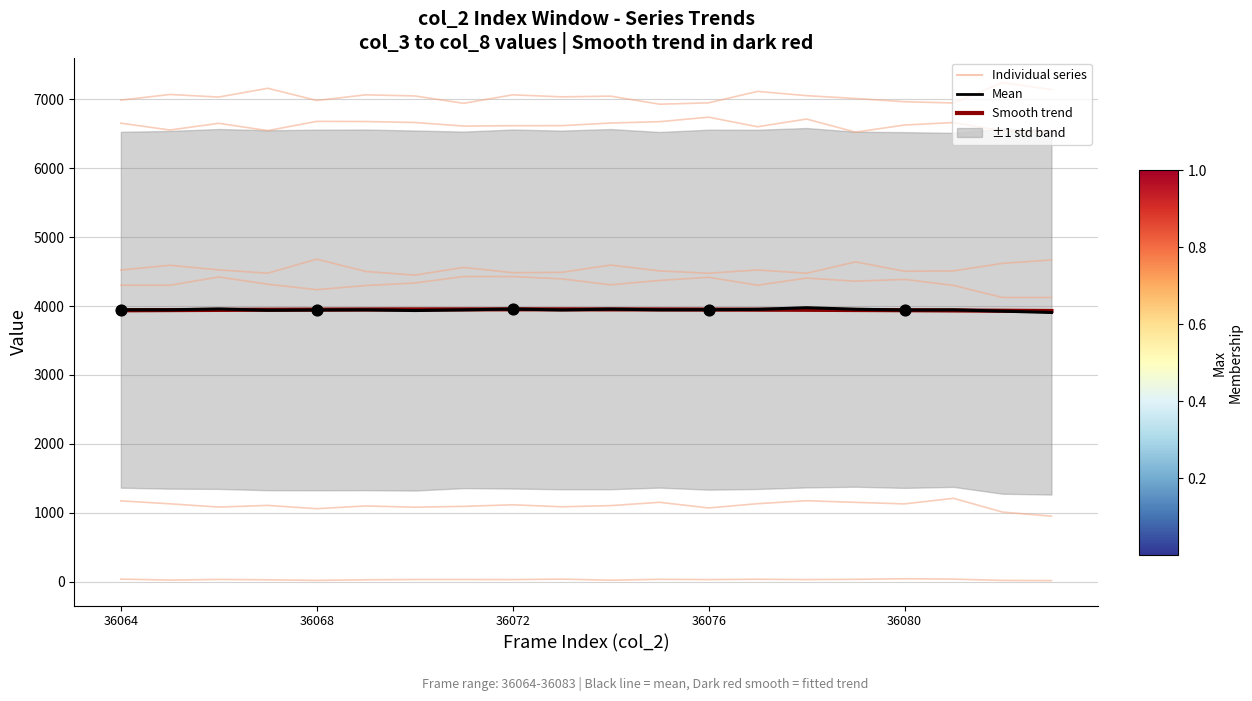

Which series has the largest Y range (max minus min)?

row_4